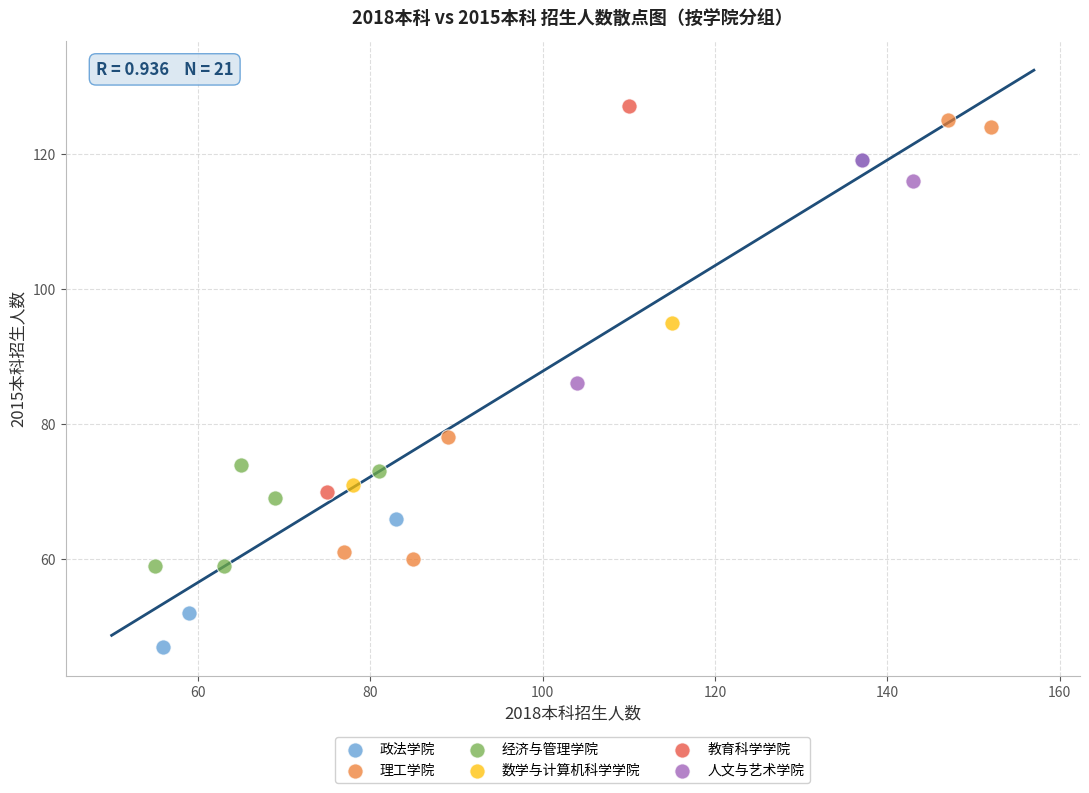

What are all the series names shown in the legend?

政法学院, 理工学院, 经济与管理学院, 数学与计算机科学学院, 教育科学学院, 人文与艺术学院